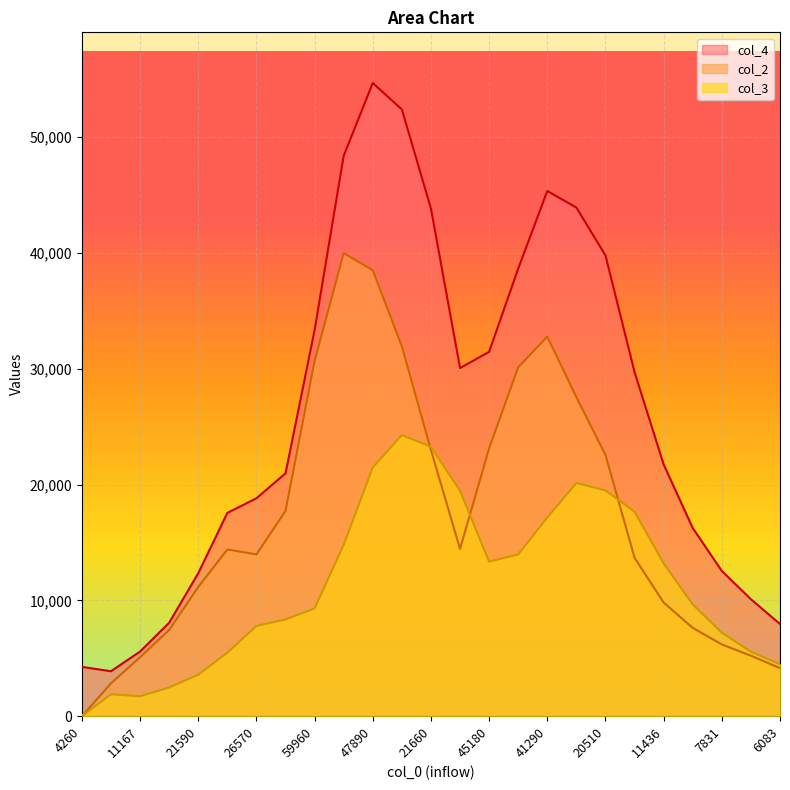

Which category has the lowest value across all series?

4260